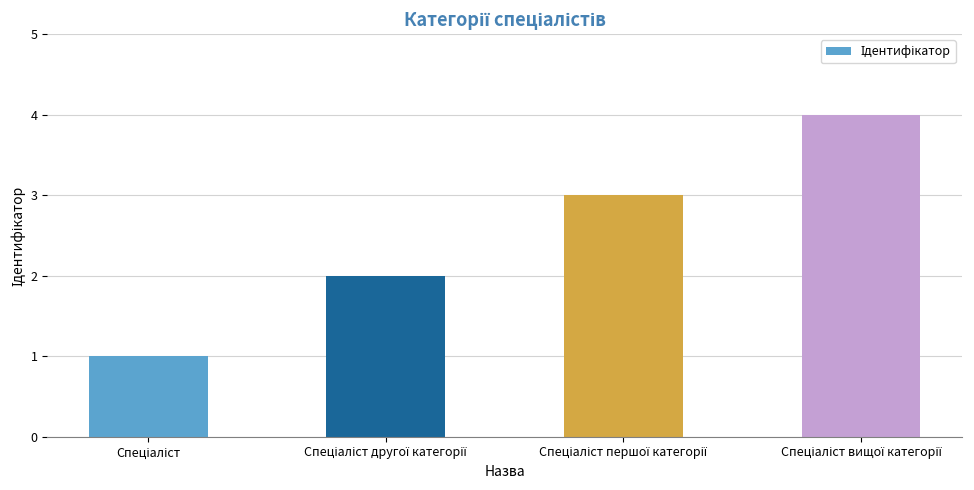

What is the difference between the maximum and minimum values?

3